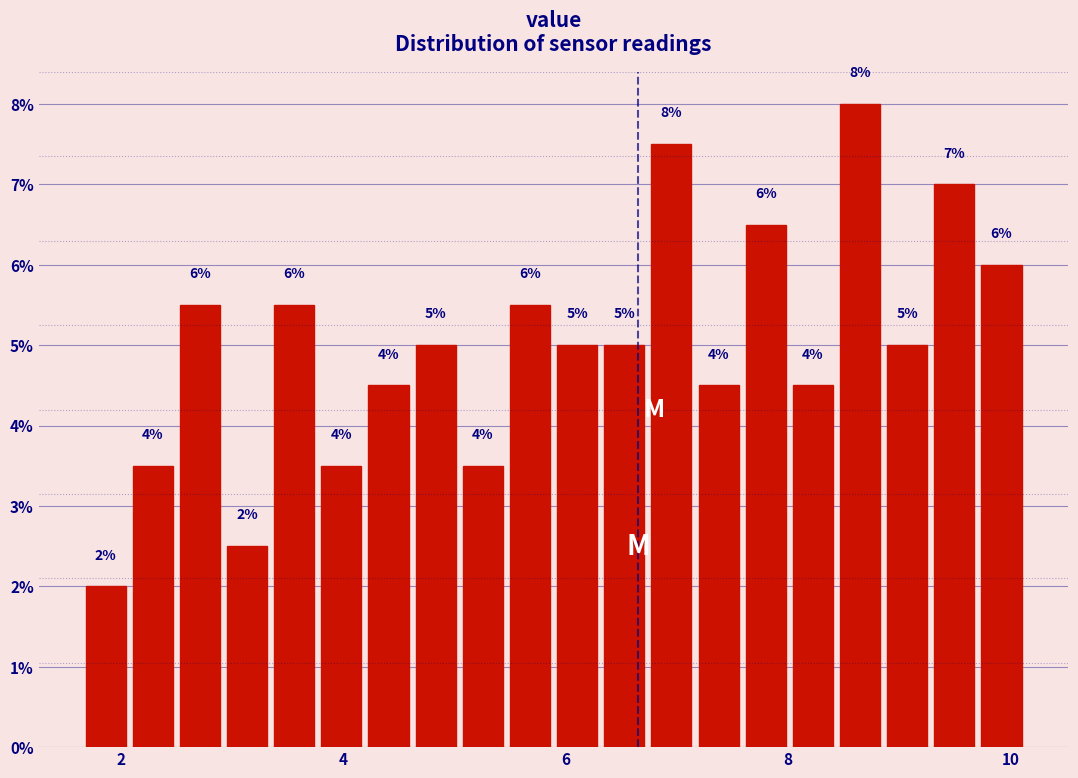

Read against the x-axis, roughly where is the centre of the tallest bar?

8.6